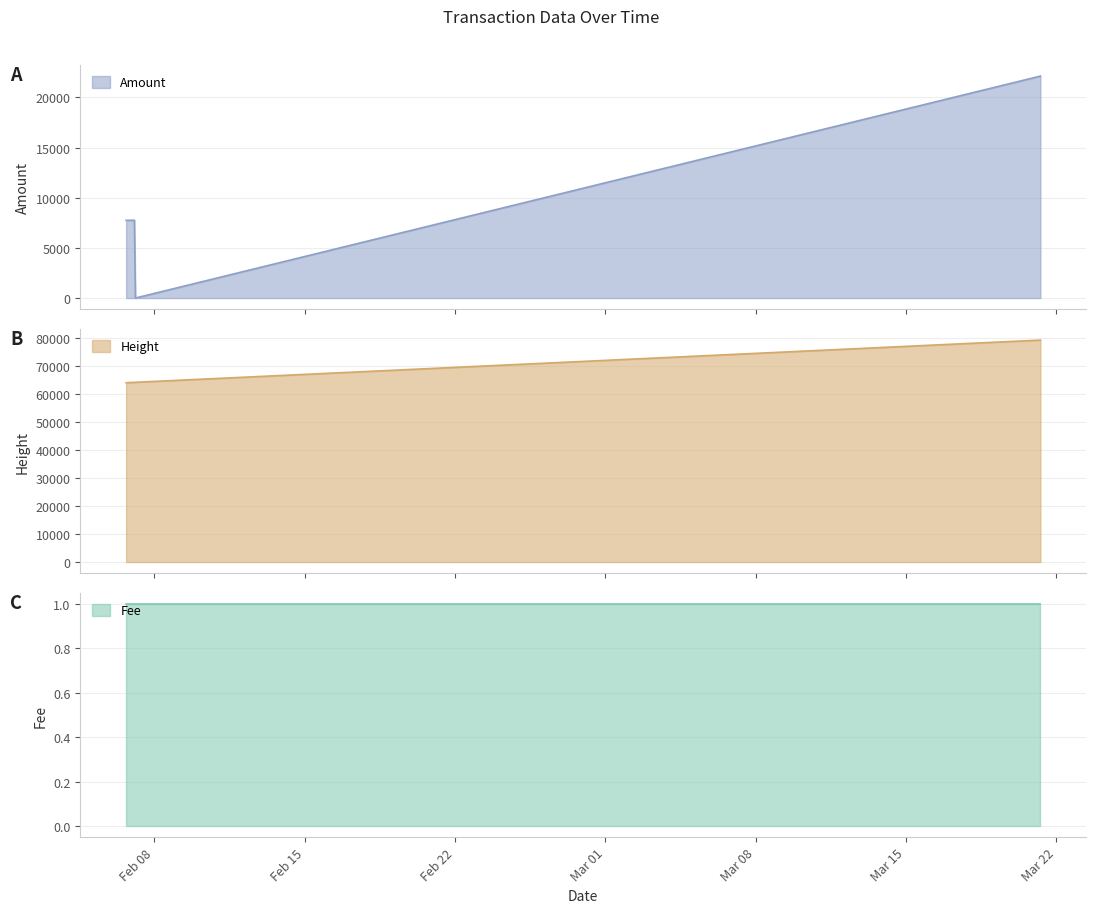

How many interior local peaks does the Amount series have?

1